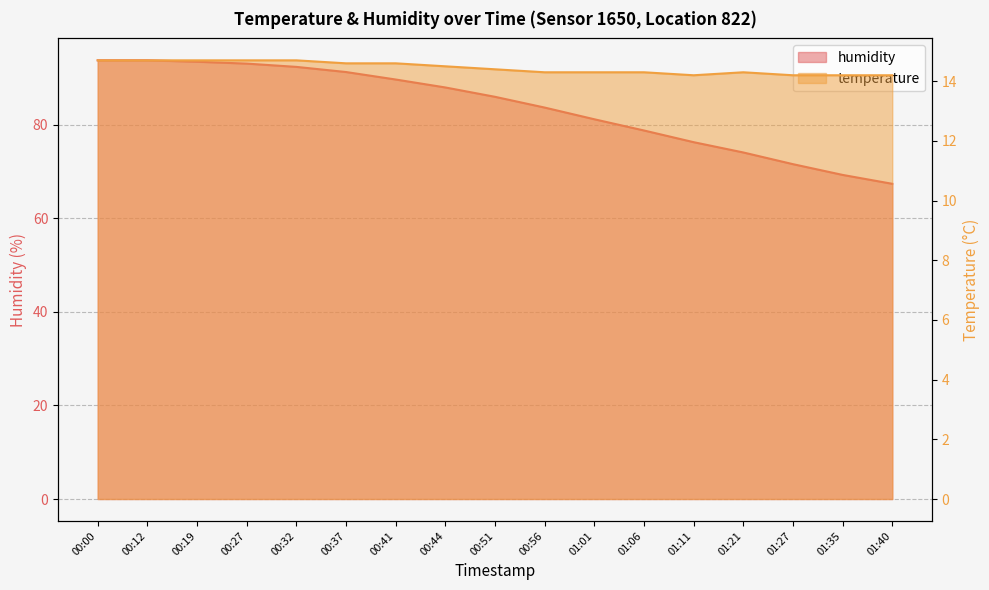

What value does the temperature series have at 01:06?

14.3